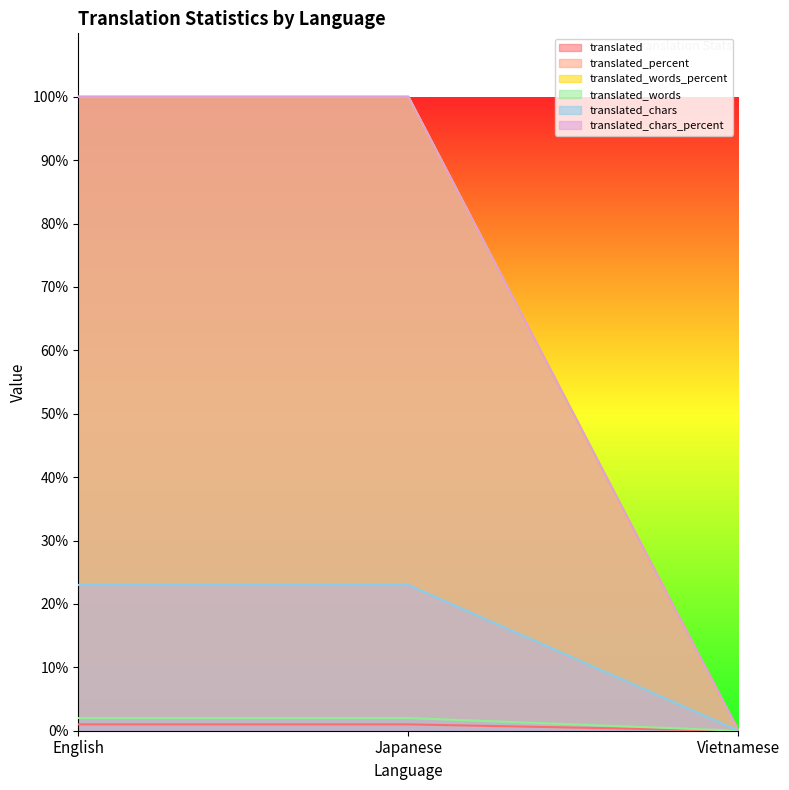

Which label corresponds to the largest value in the chart?

English